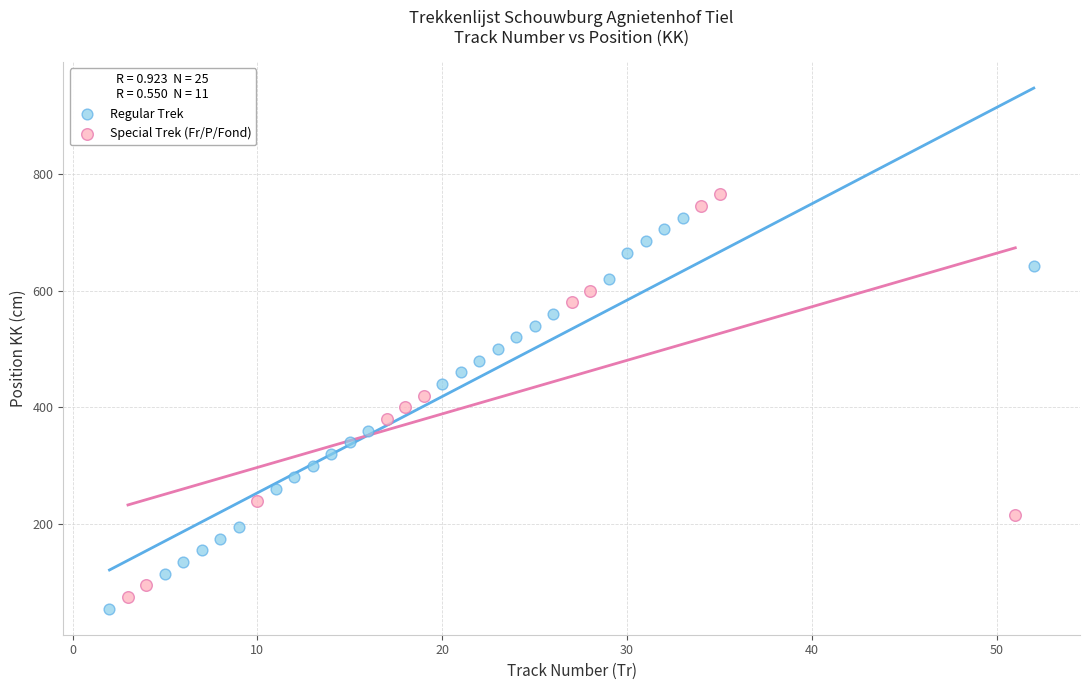

Which series contains the highest Y value?

Special Trek (Fr/P/Fond)